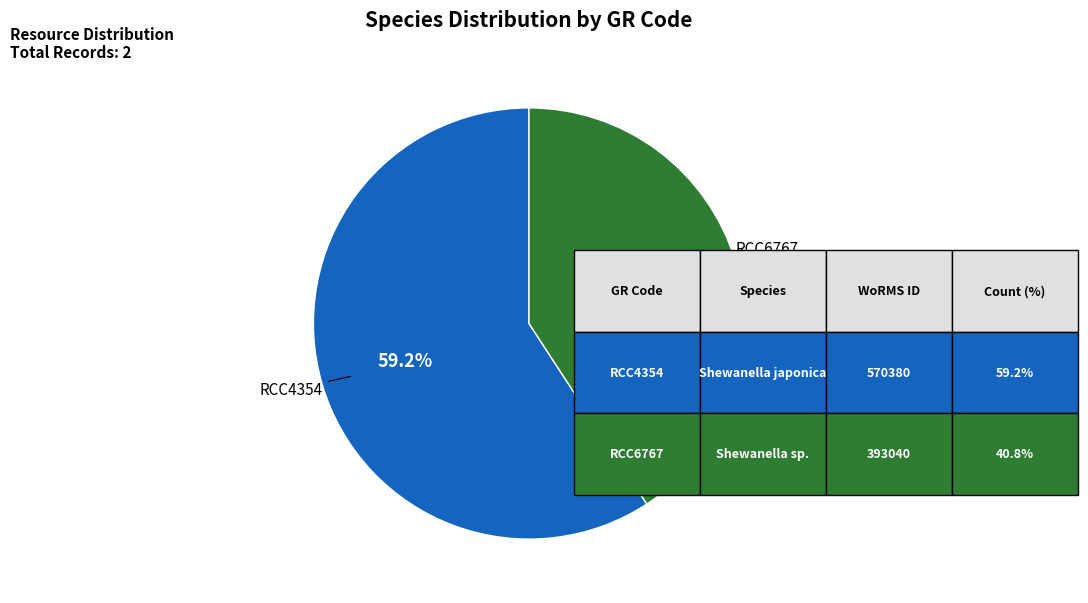

To the nearest percent, what portion does RCC6767 represent?

41%